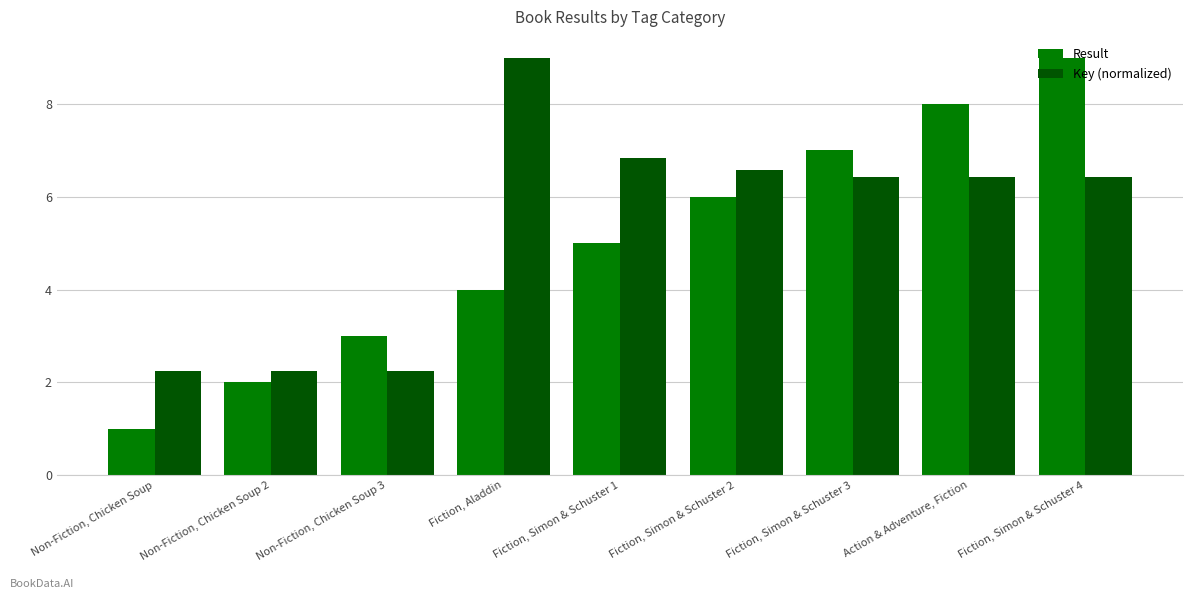

Rank the series at Action & Adventure, Fiction from lowest to highest value.

Key (normalized), Result